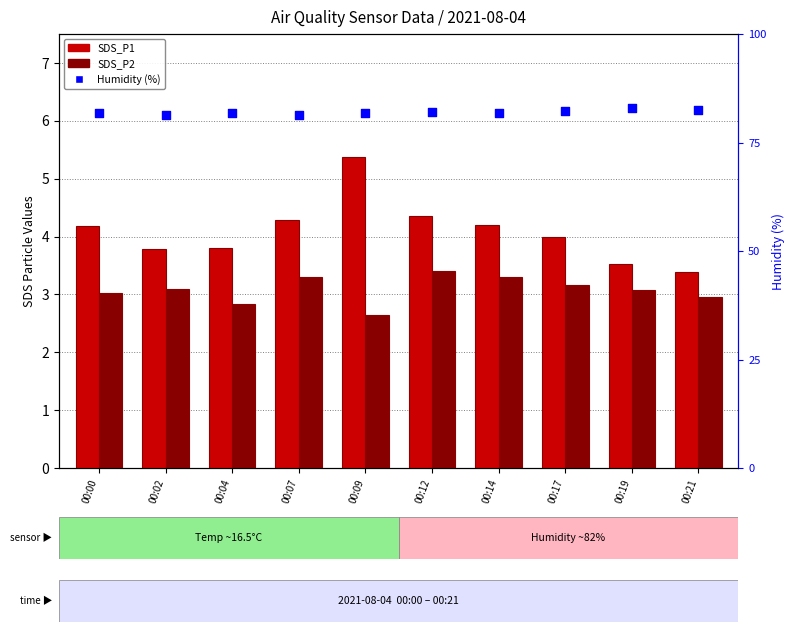

At which category is the sum across all series the highest?

00:12